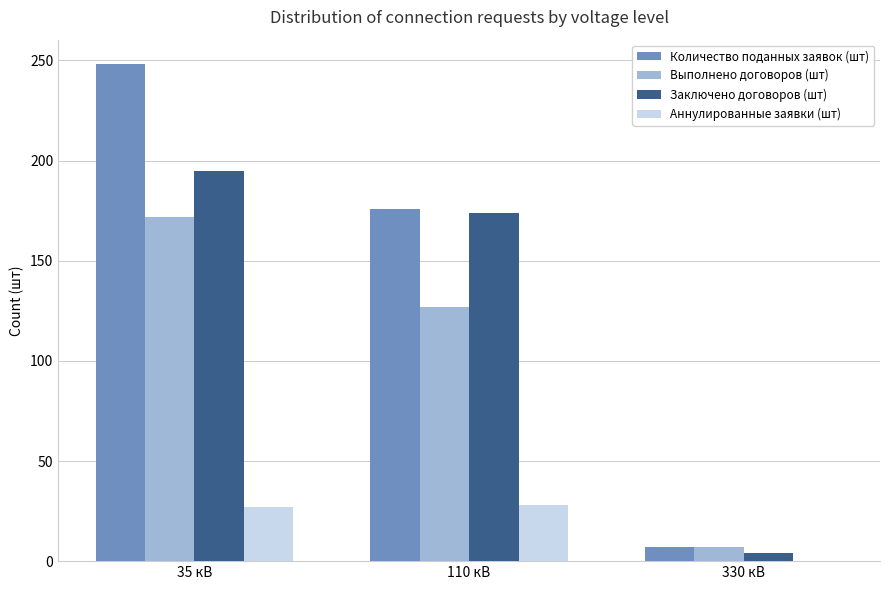

What value does the Выполнено договоров (шт) series have at 330 кВ, to the nearest 10?

10